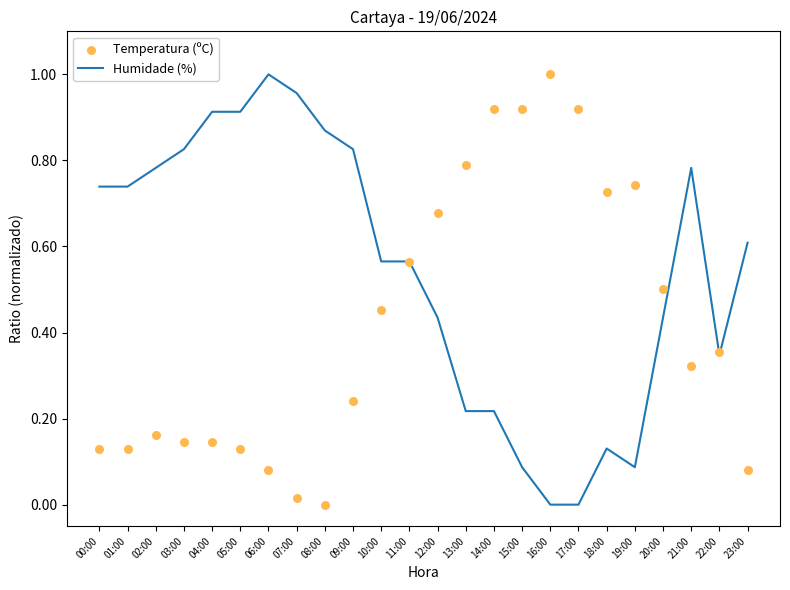

What are all the series names shown in the legend?

Humidade (%), Temperatura (ºC)